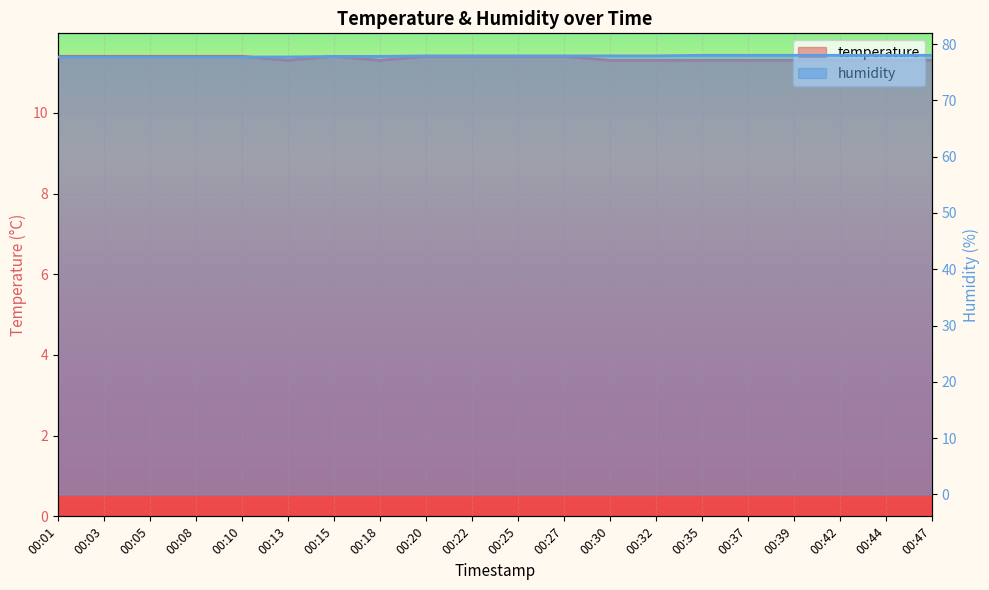

True or false: temperature has more than 1 interior local peaks.

False